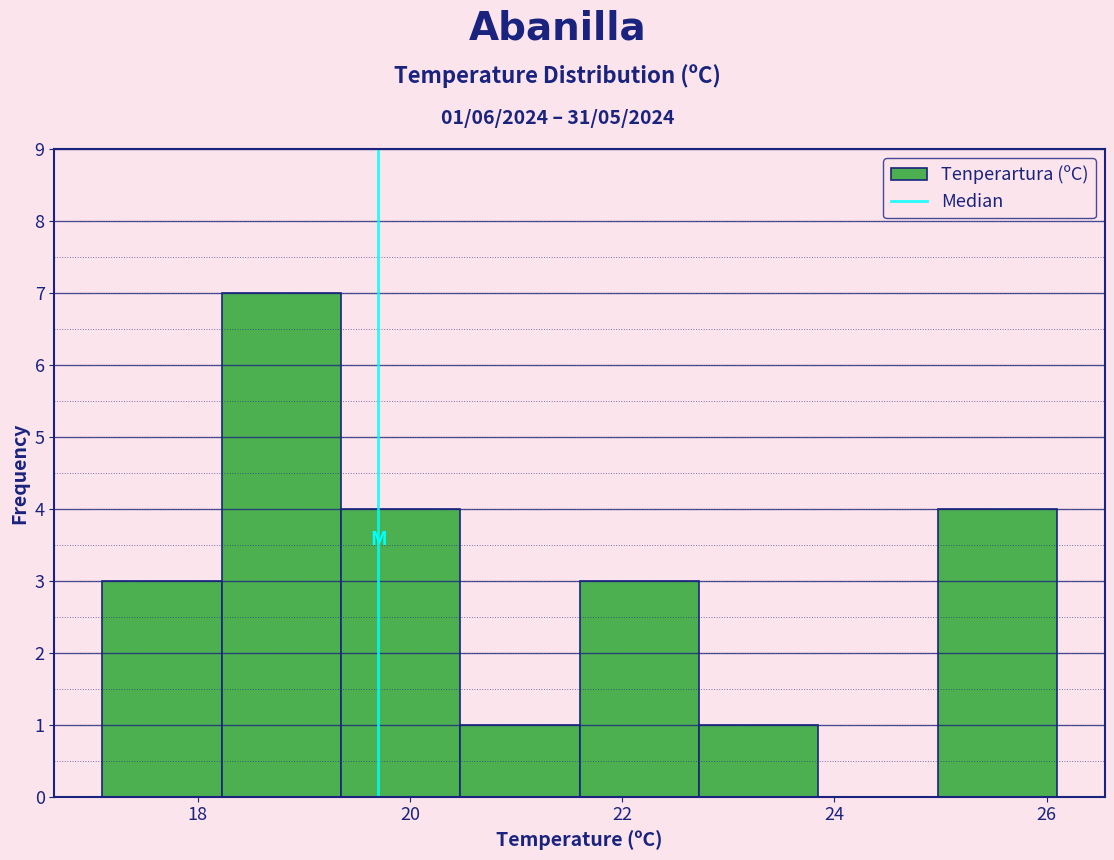

Over which range of the x-axis is the bar tallest?

18.2 to 19.4